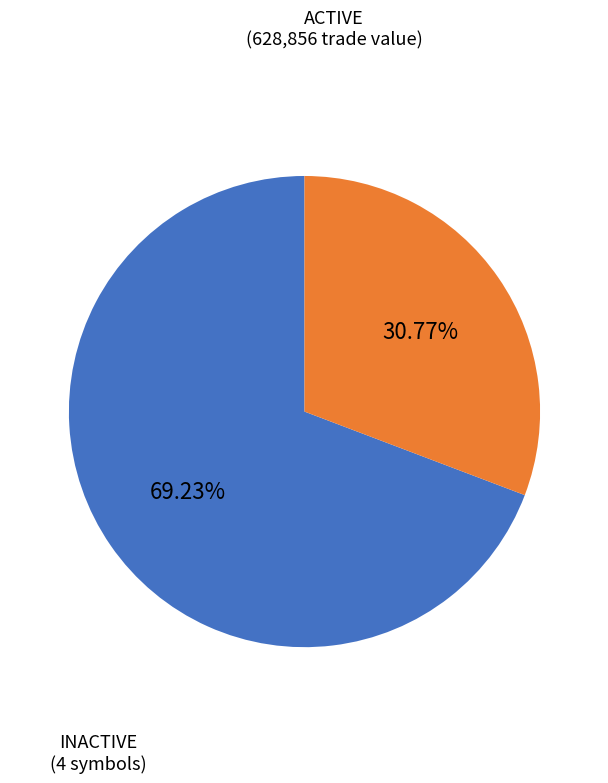

Between ACTIVE and INACTIVE, which is larger?

ACTIVE